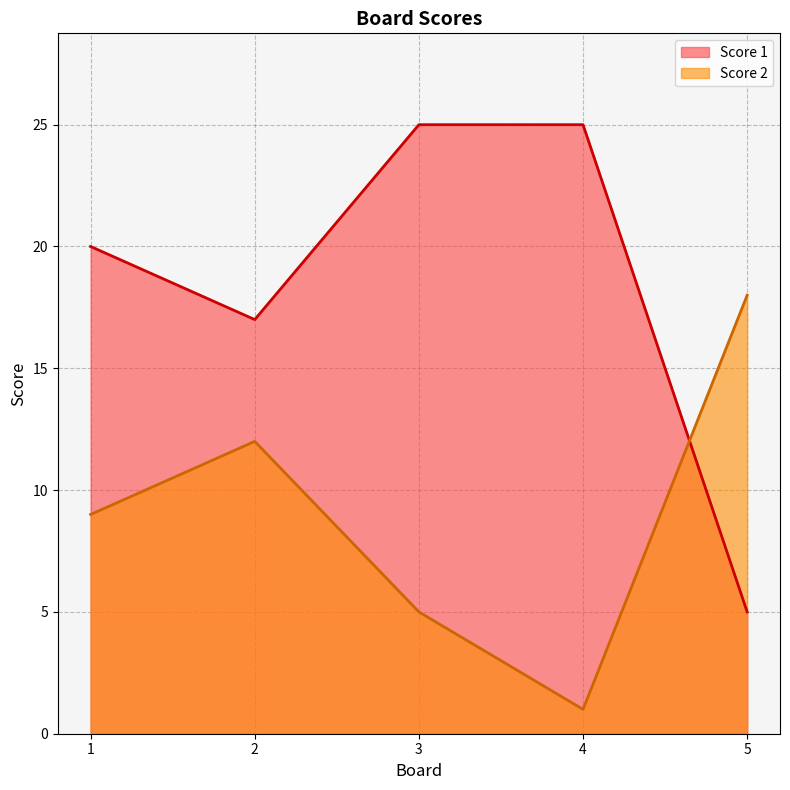

Reading left to right, list all the values displayed in this chart.

Score 2: 9	12	5	1	18
Score 1: 20	17	25	25	5